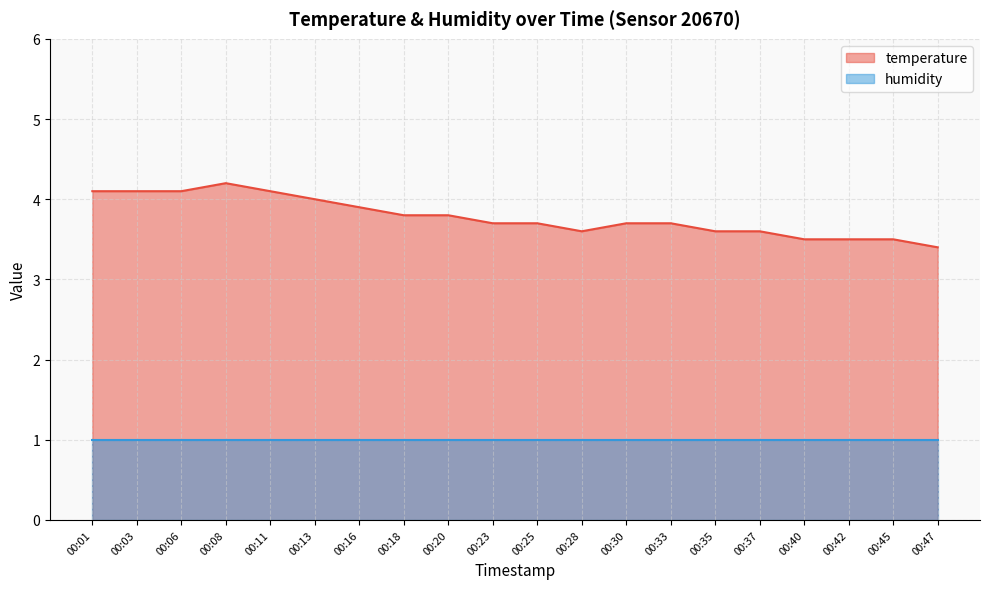

How many lines are shown in the chart?

2